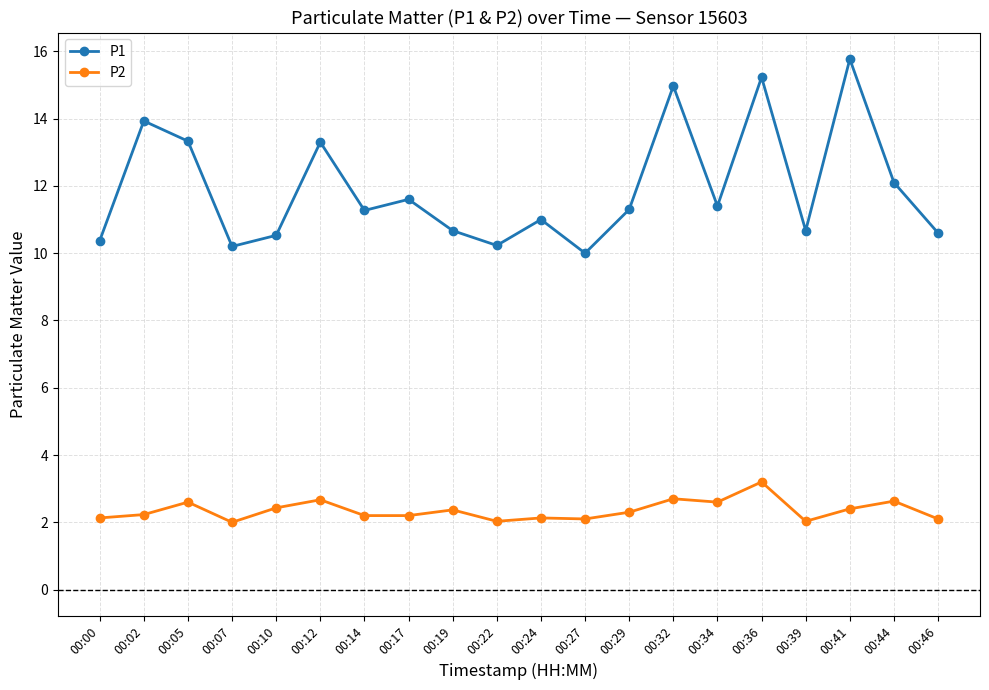

True or false: P1 and P2 intersect in this chart.

False